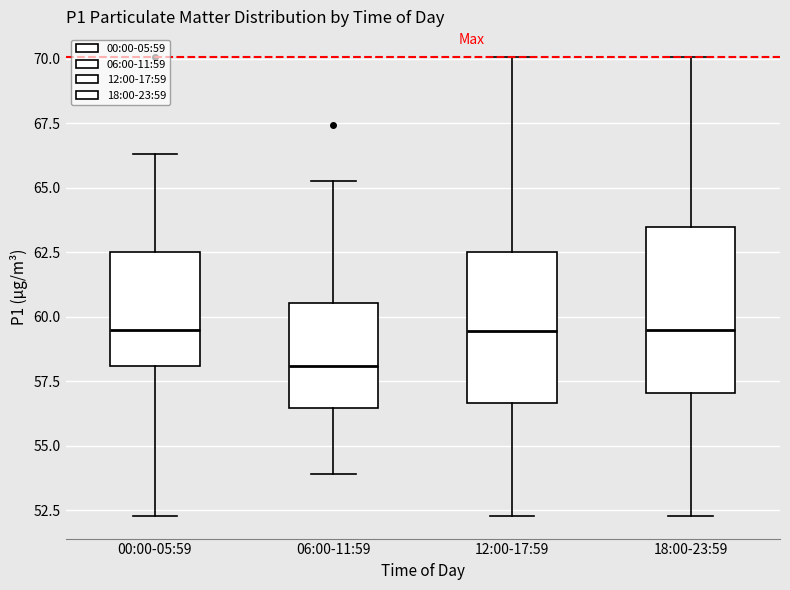

Which box's median line is the lowest?

06:00-11:59